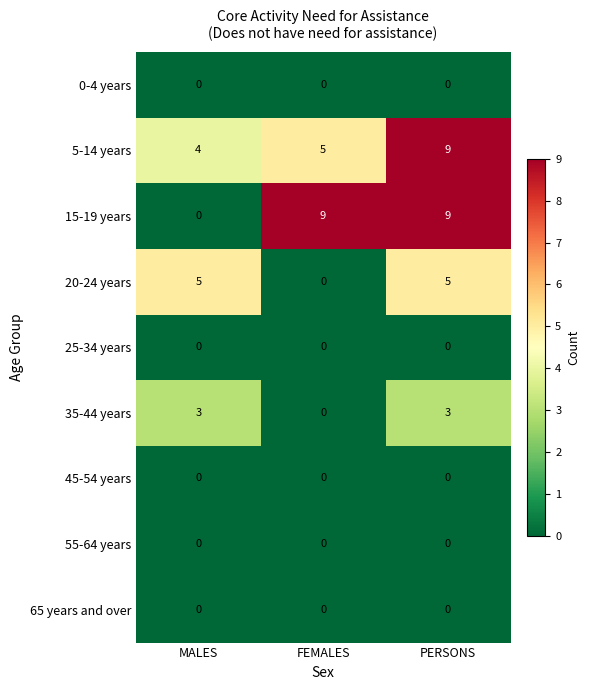

The 15-19 years series shows 9 at PERSONS. True or false?

True